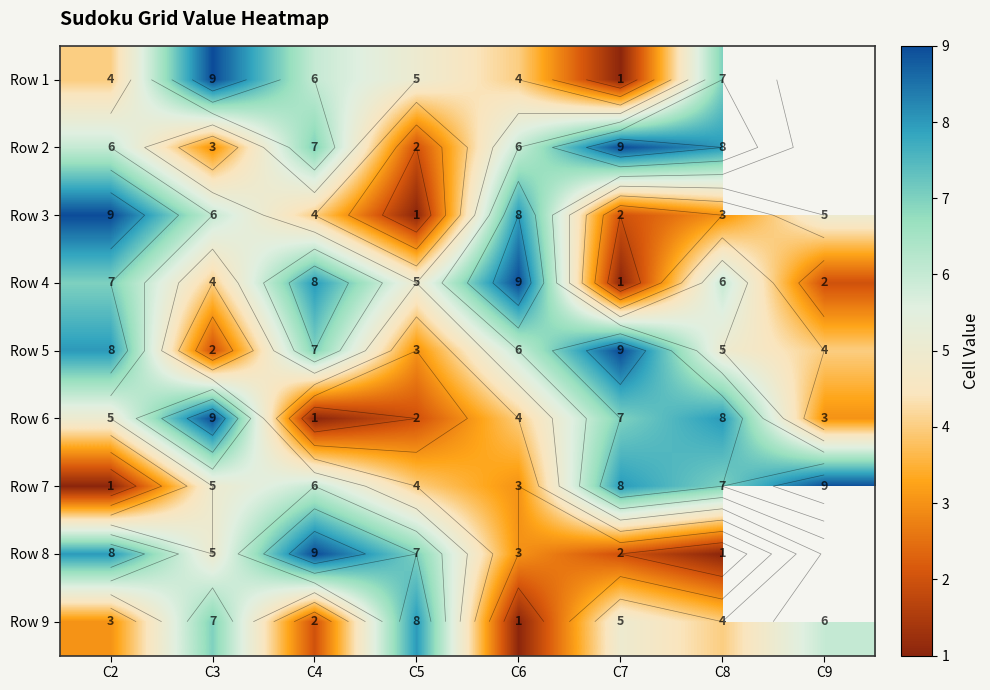

At which label does Row 6 first exceed 5?

C3